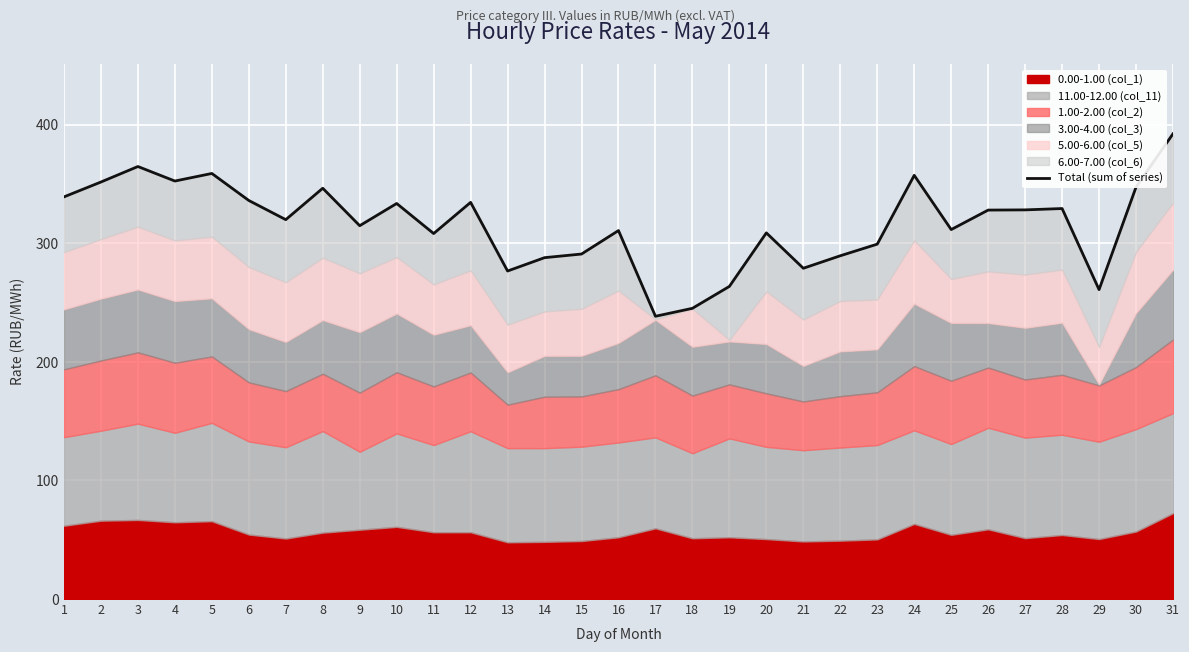

True or false: the data shows 409.5 at 17.

False